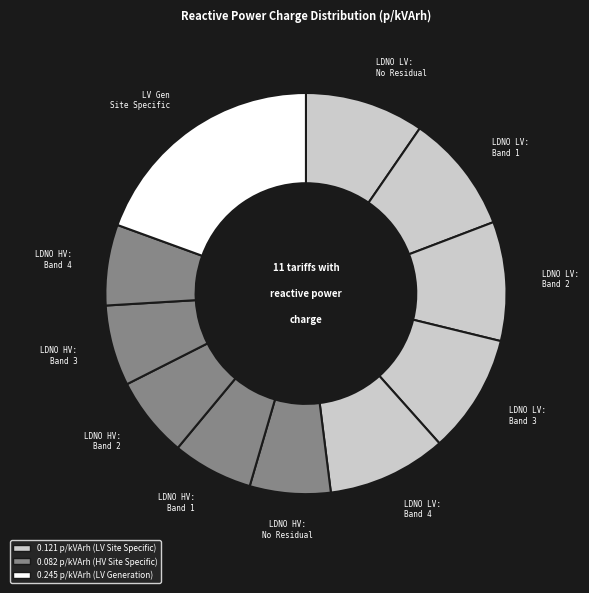

Is there any slice that represents more than half of the pie?

No